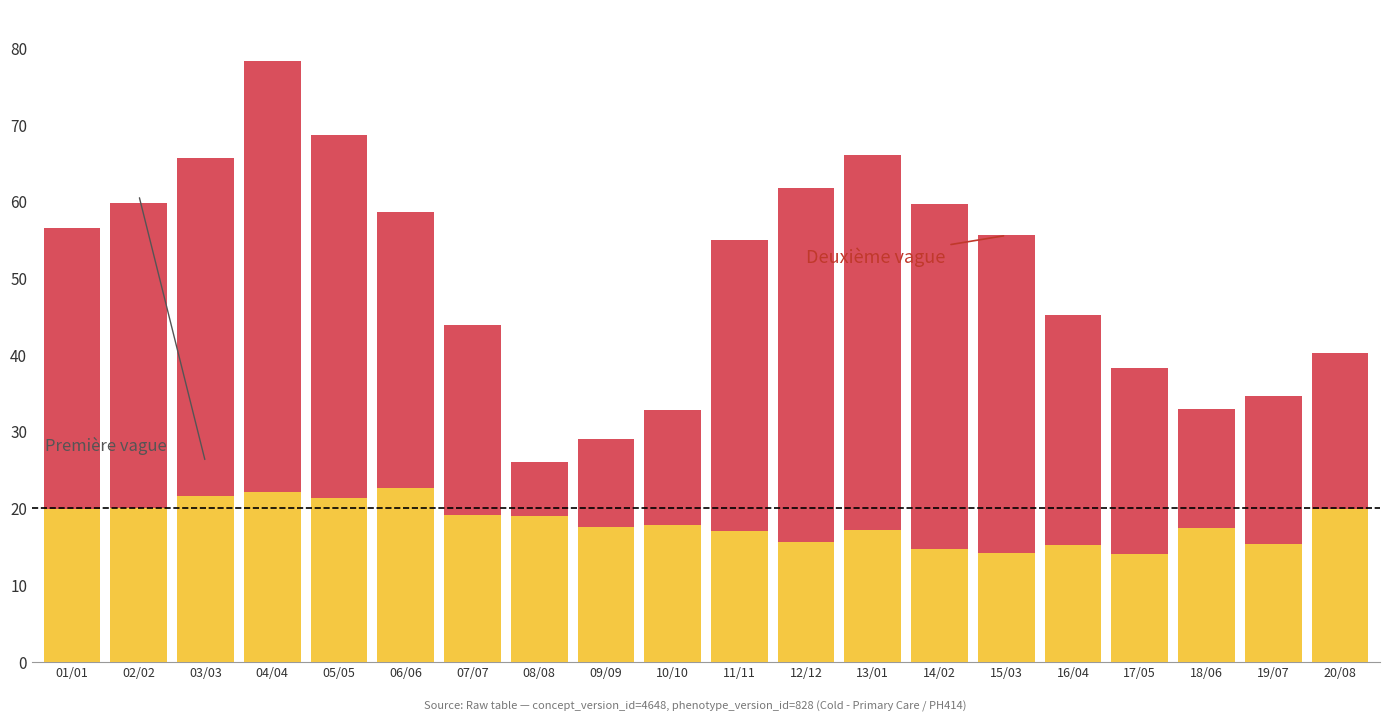

At which category is the sum across all series the highest?

04/04